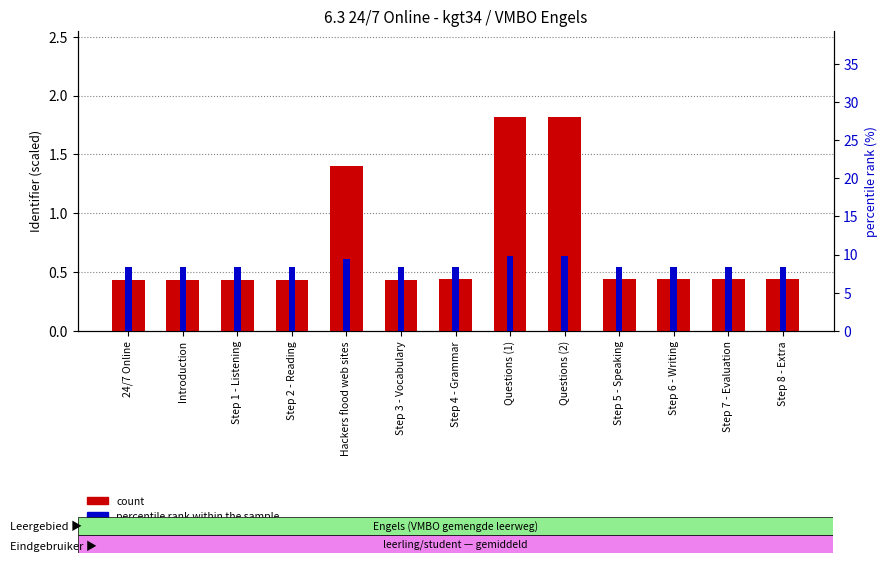

What is the label of the 5th bar from the right?

Questions (2)